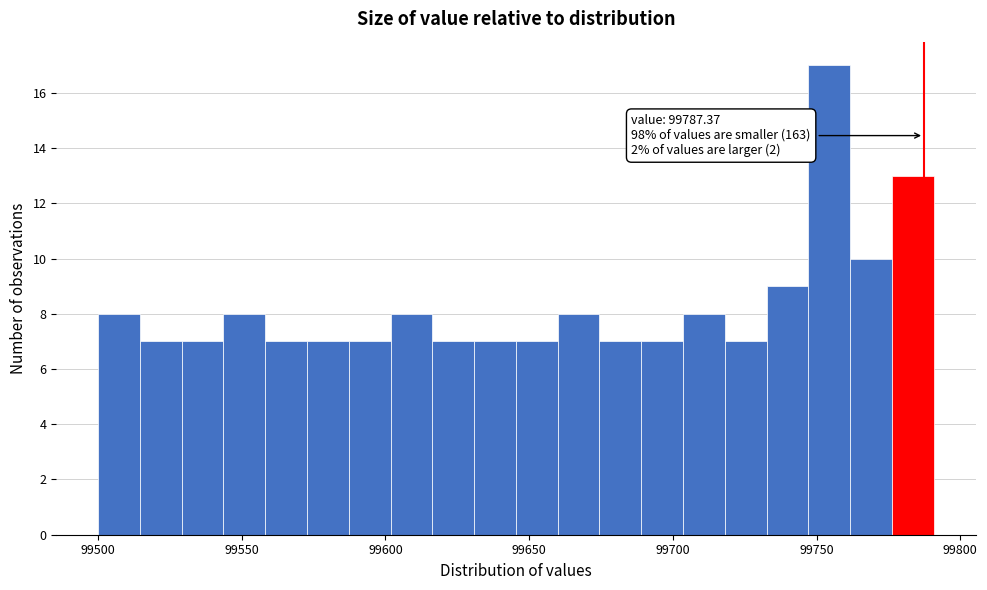

Read against the x-axis, roughly where is the centre of the tallest bar?

99755